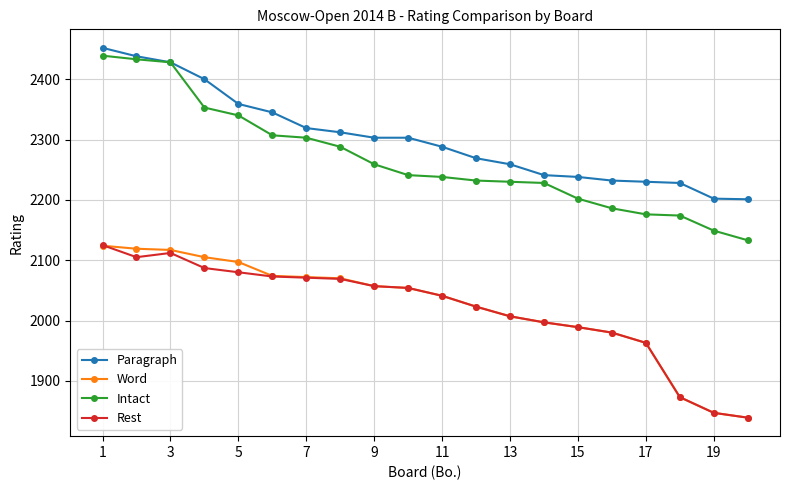

Which series has the widest spread of values?

Intact